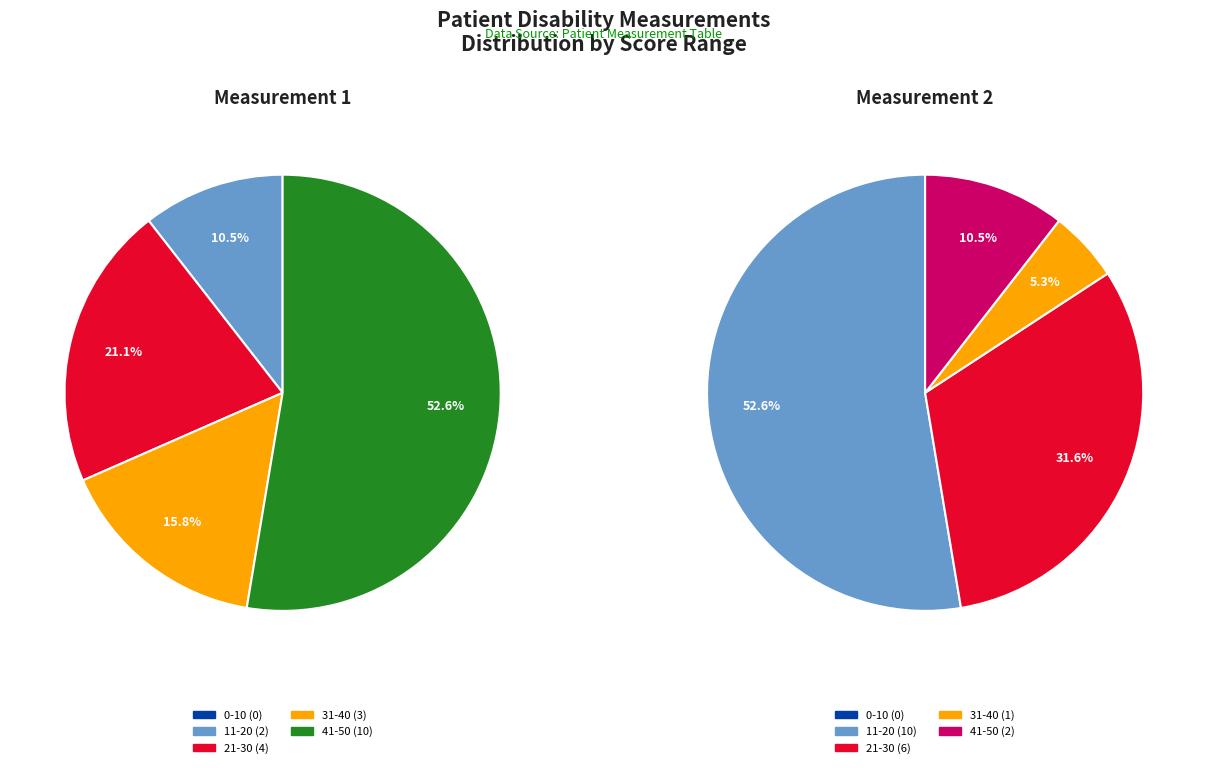

Do 3 and Measurement 1 together represent more than half of the pie?

No